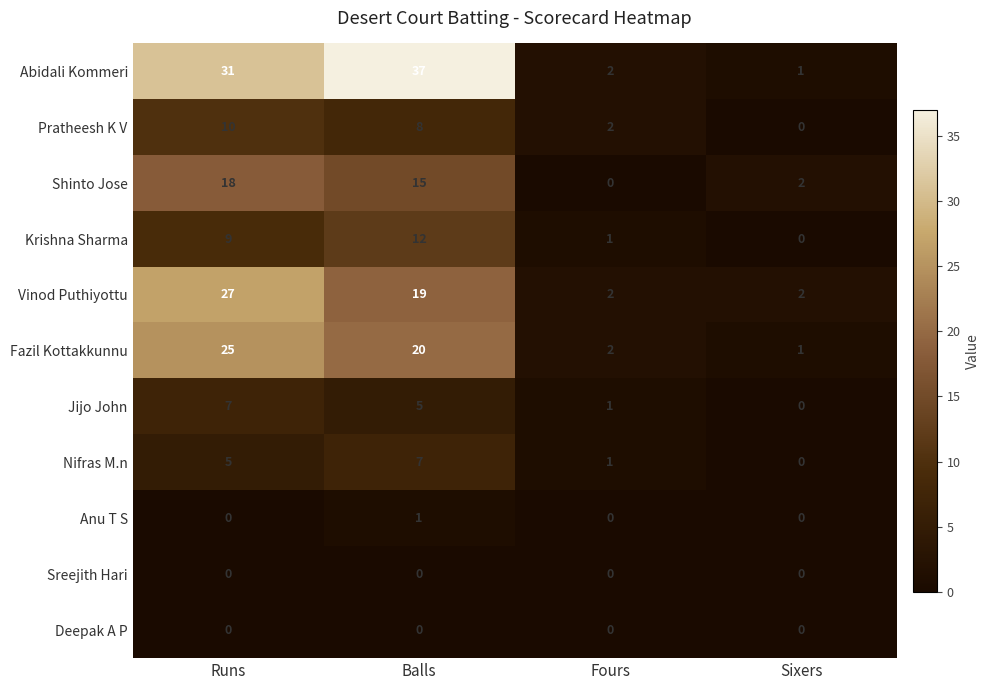

The value of Nifras M.n at Fours is 1. True or false?

True